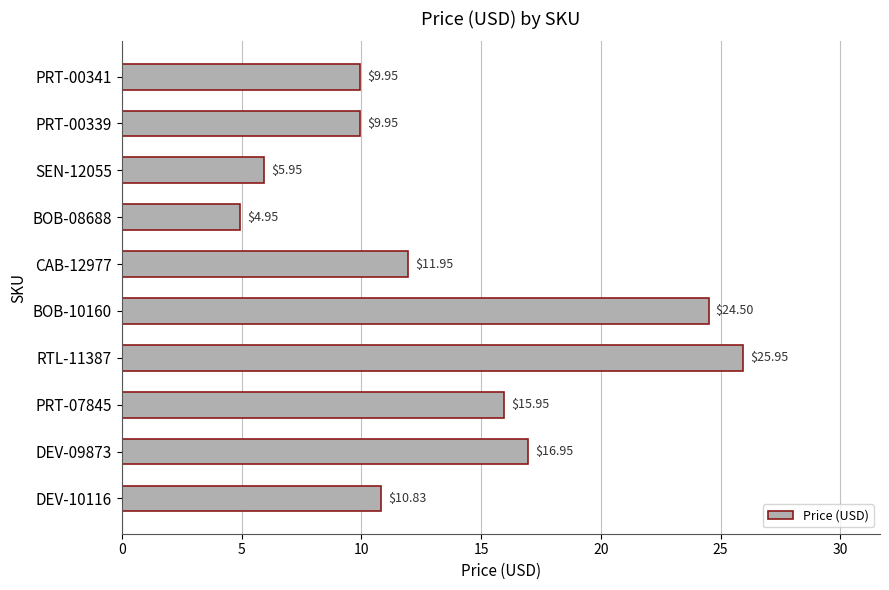

What is the average value?

13.7